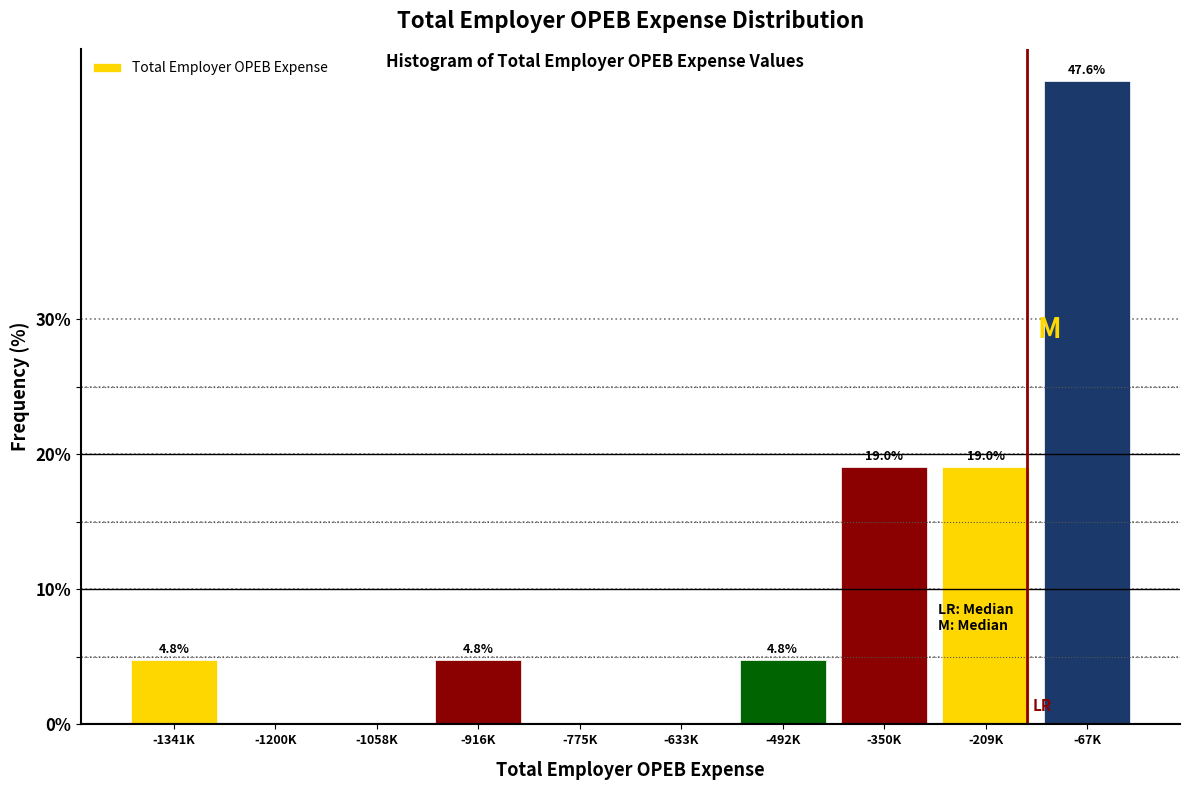

Reading right to left, transcribe all the data shown in this chart.

-67K=47.6	-209K=19.0	-350K=19.0	-492K=4.8	-633K=0.0	-775K=0.0	-916K=4.8	-1058K=0.0	-1200K=0.0	-1341K=4.8